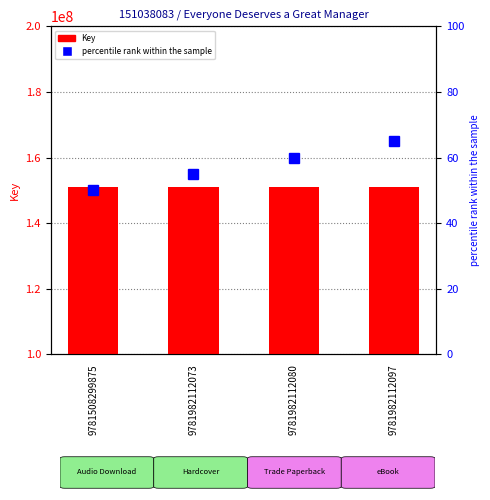

Which series has the largest range (max minus min)?

percentile rank within the sample